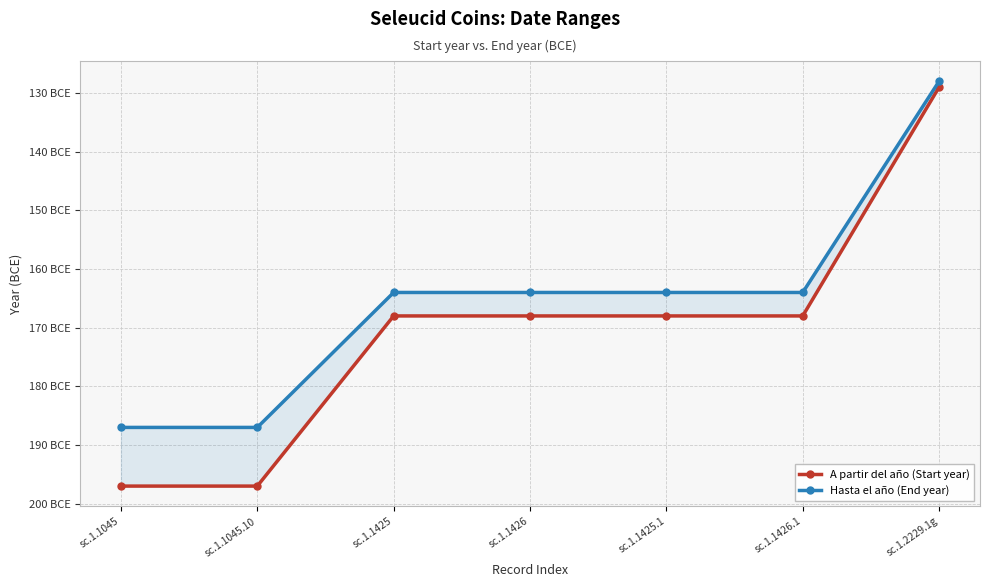

Reading right to left, transcribe all the data shown in this chart.

A partir del año (Start year): -129	-168	-168	-168	-168	-197	-197
Hasta el año (End year): -128	-164	-164	-164	-164	-187	-187